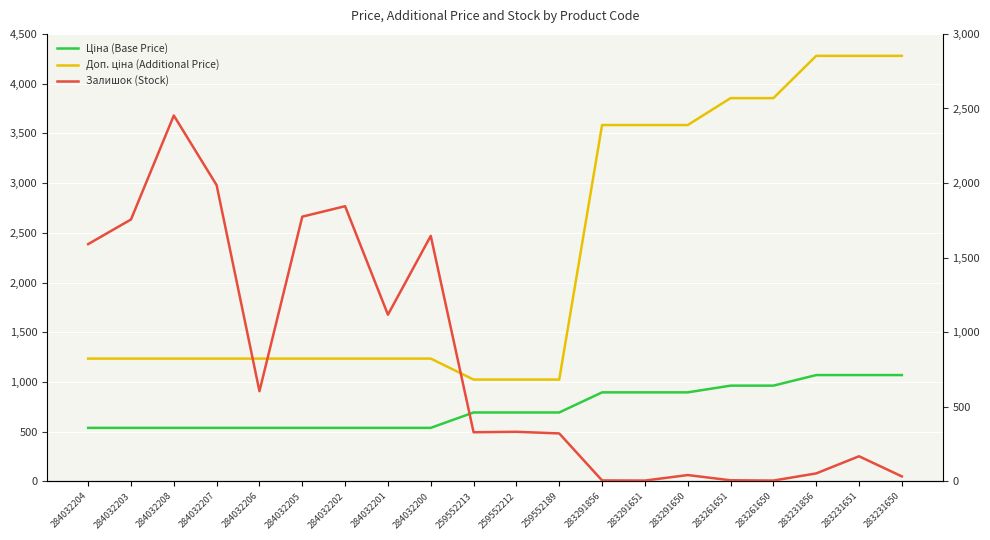

What is the difference between the Доп. ціна (Additional Price) values at 284032200 and 283231856?

3043.7